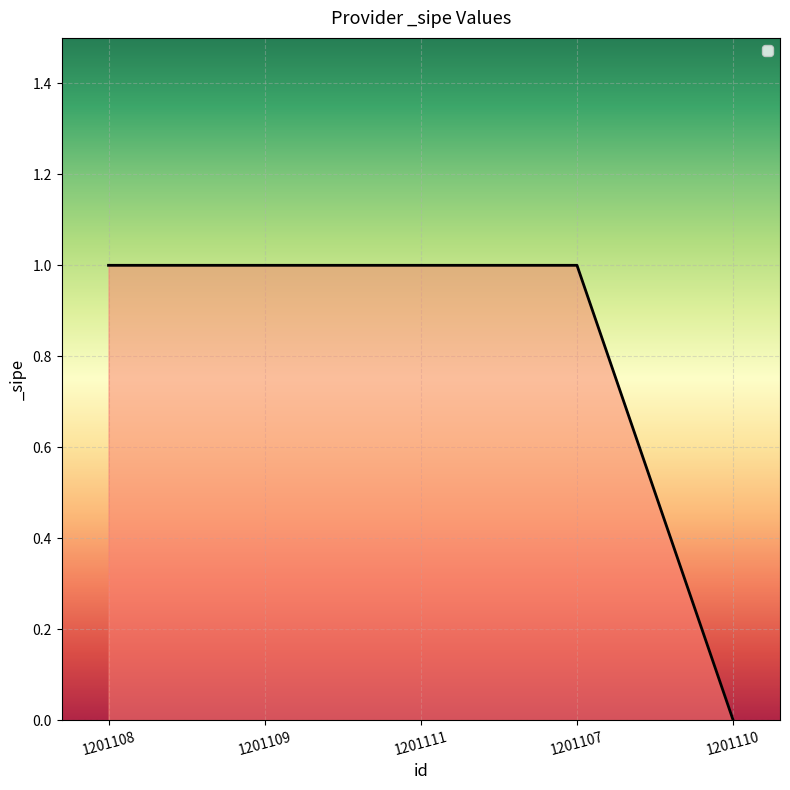

How many values are above zero?

4